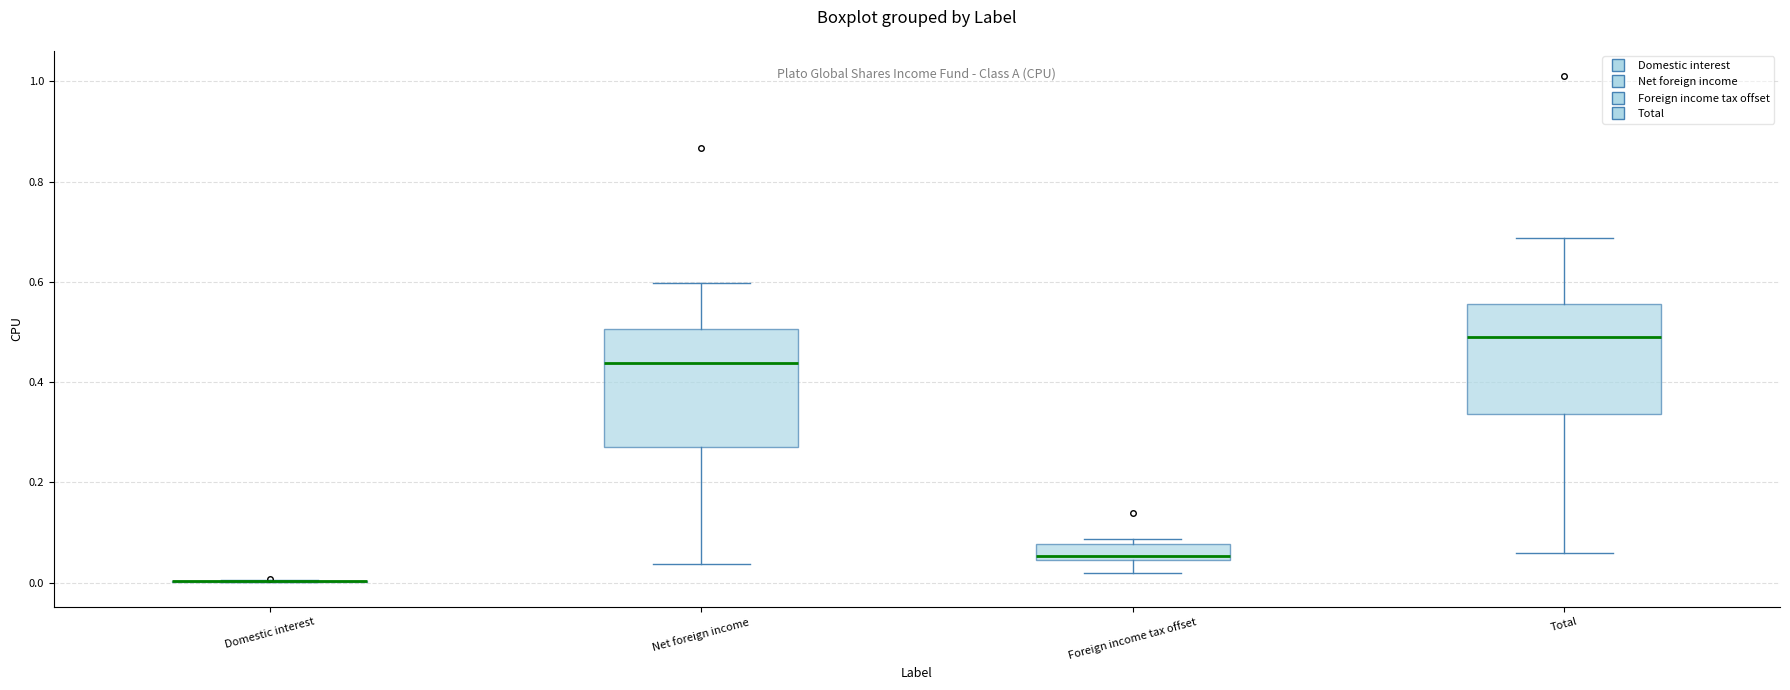

Reading left to right, read every box against the y-axis: the position of its median line, the range the box covers, and the ends of its whiskers. The values are not printed on the chart, so give them approximately, as read against the axis.

Domestic interest: box collapsed to a line at 0.00, whiskers 0.00 to 0.00
Net foreign income: median 0.44, box 0.28 to 0.50, whiskers 0.04 to 0.60
Foreign income tax offset: median 0.06, box 0.04 to 0.08, whiskers 0.02 to 0.08 (just above the box's upper edge)
Total: median 0.50, box 0.34 to 0.56, whiskers 0.06 to 0.68